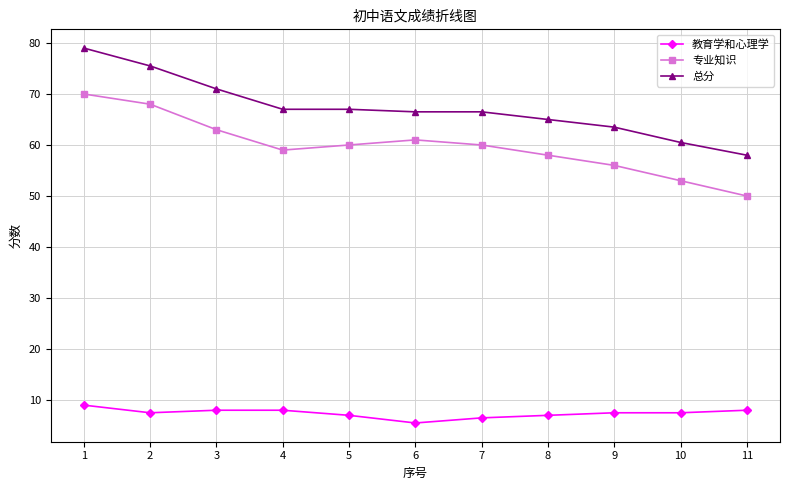

What is the maximum value shown in the chart?

79.0